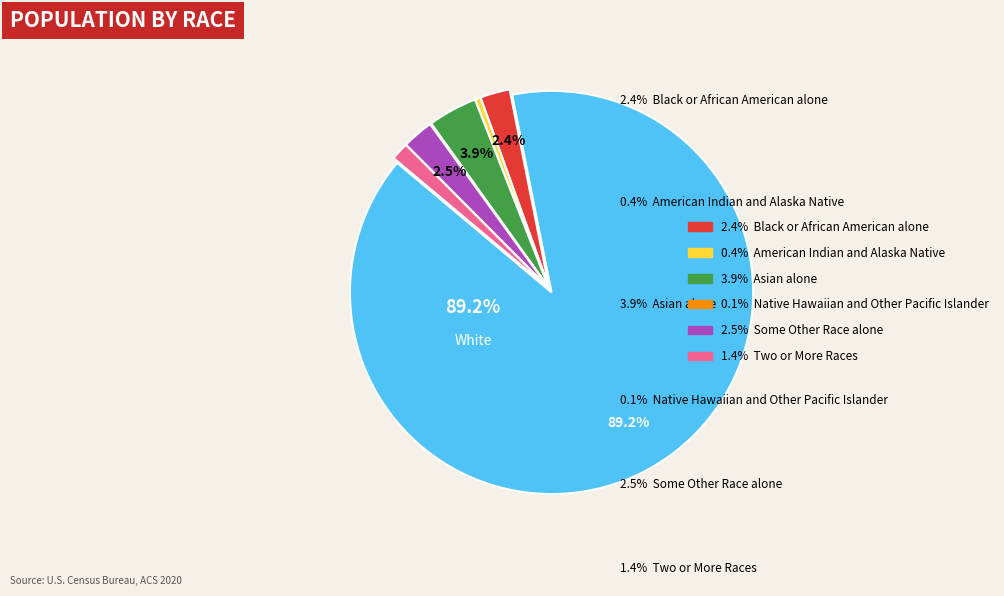

Is there any slice that represents more than half of the pie?

Yes